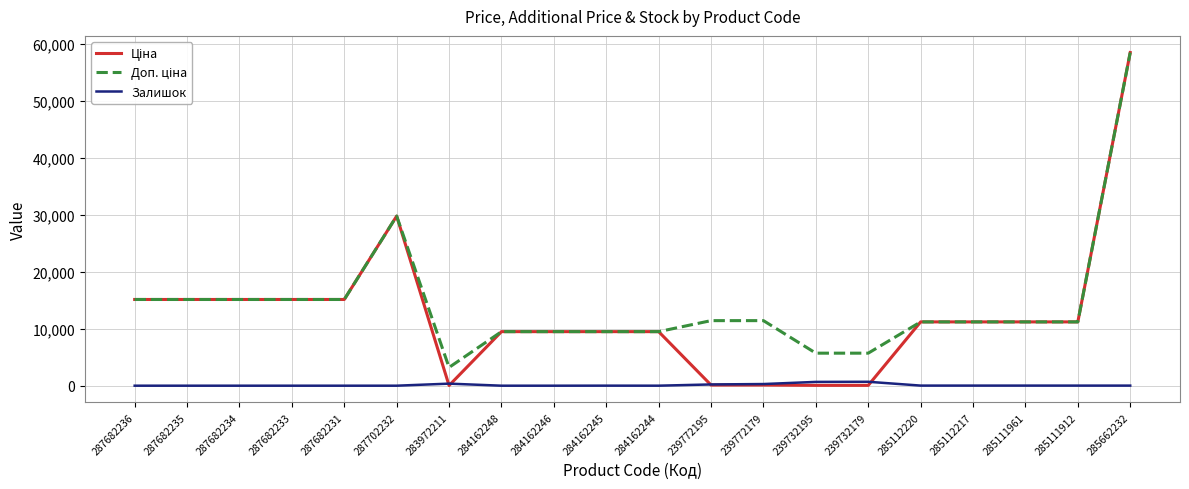

What is the spread (max minus min) of values at 287682234?

15120.0